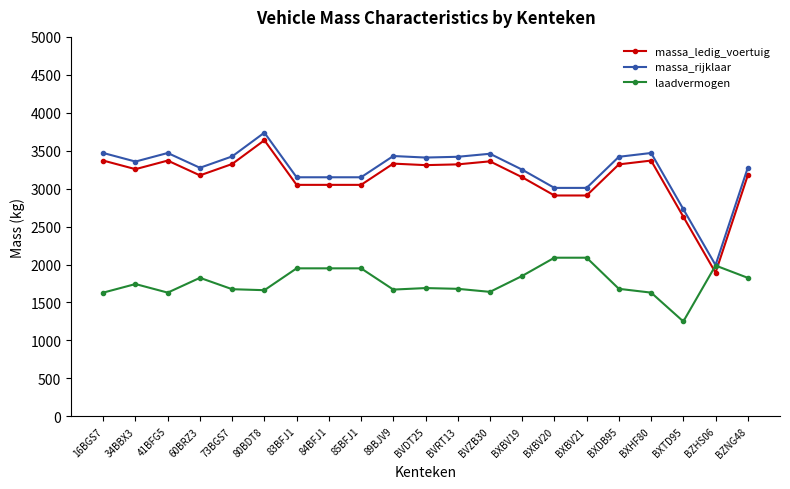

Which label corresponds to the largest value in the chart?

80BDT8